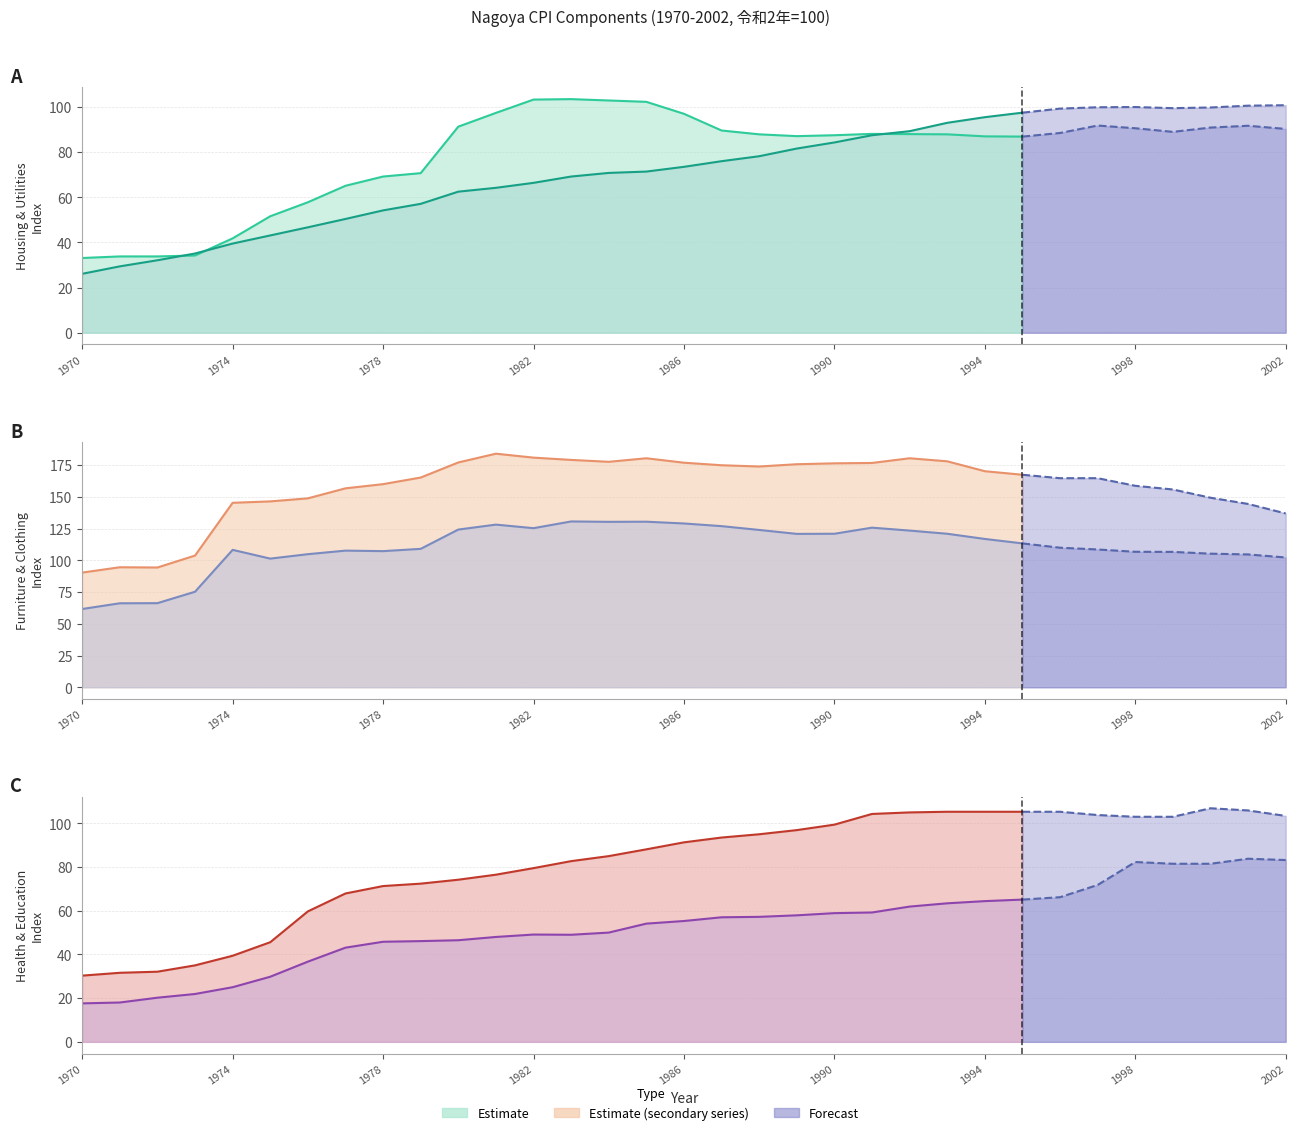

The value of 教育 at 1991 is 90.8. True or false?

False